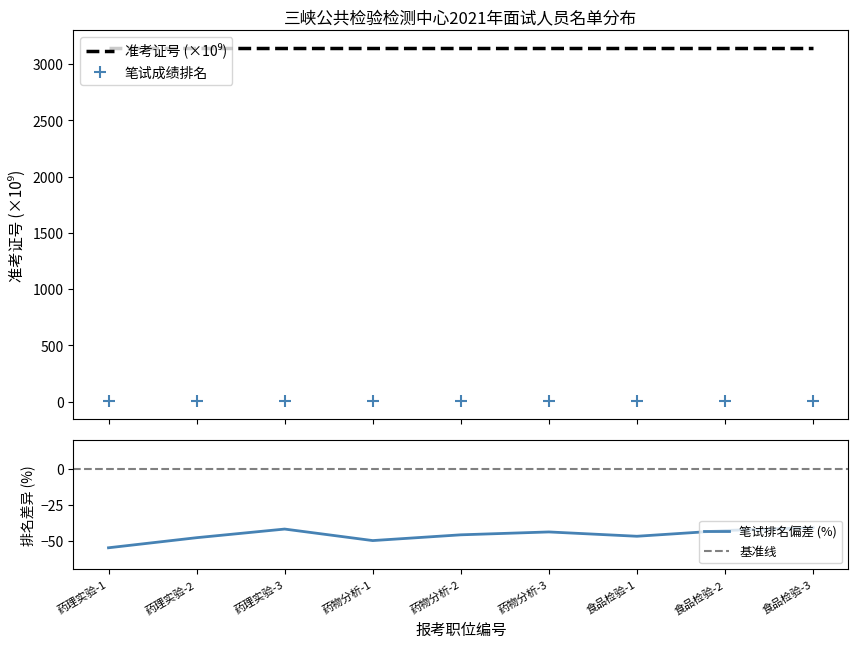

Does the chart display data point markers on the line(s)?

No